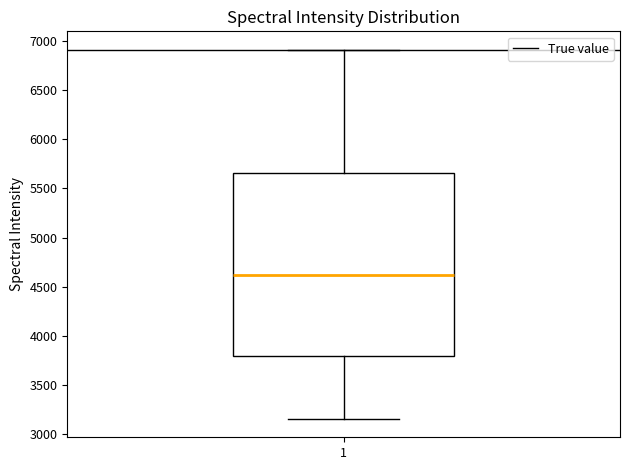

Where does the median line of the box at x = 1 sit on the y-axis? The values are not printed on the chart, so give them approximately, as read against the axis.

4600